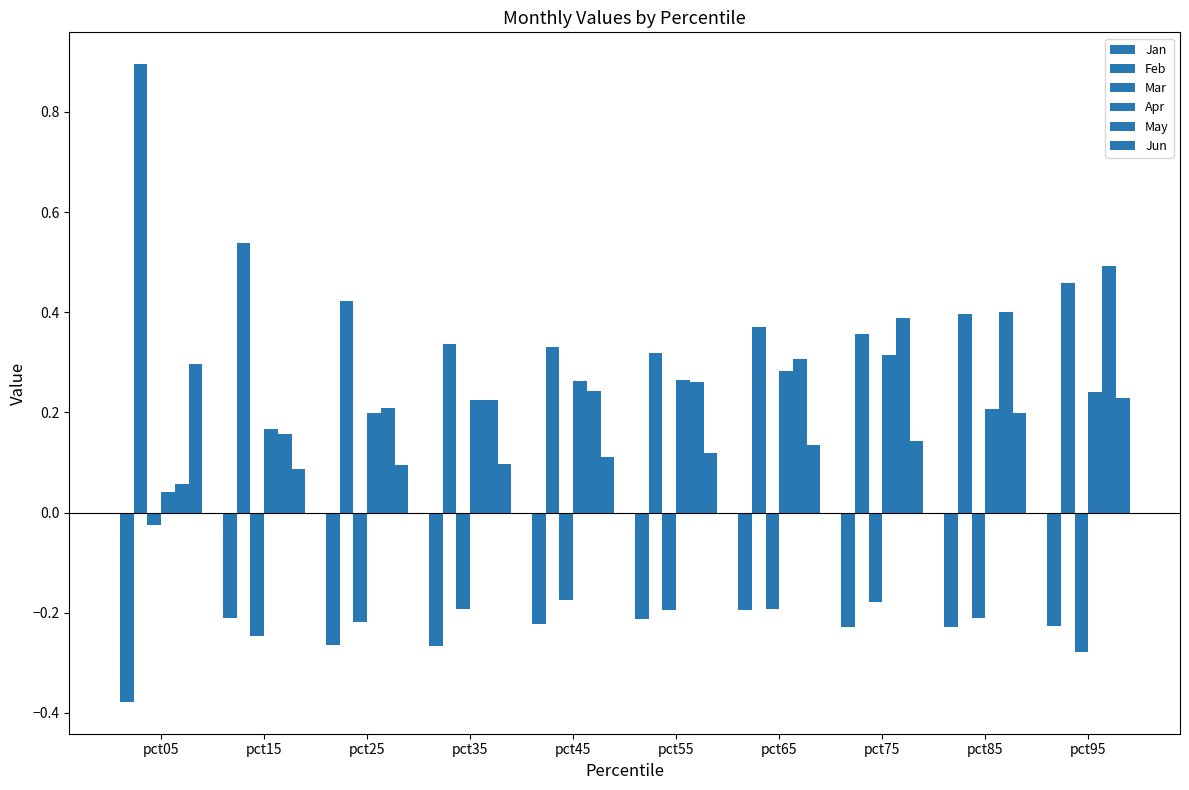

The value of May at pct65 is 0.1. True or false?

False